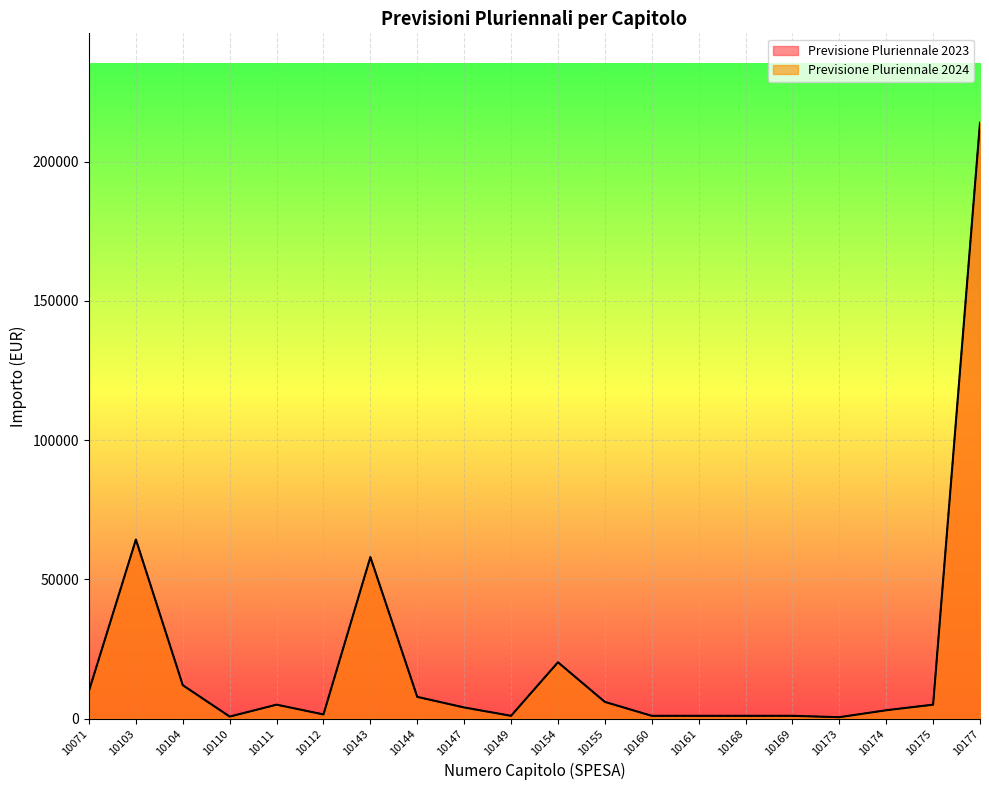

What is the smallest value displayed?

500.0